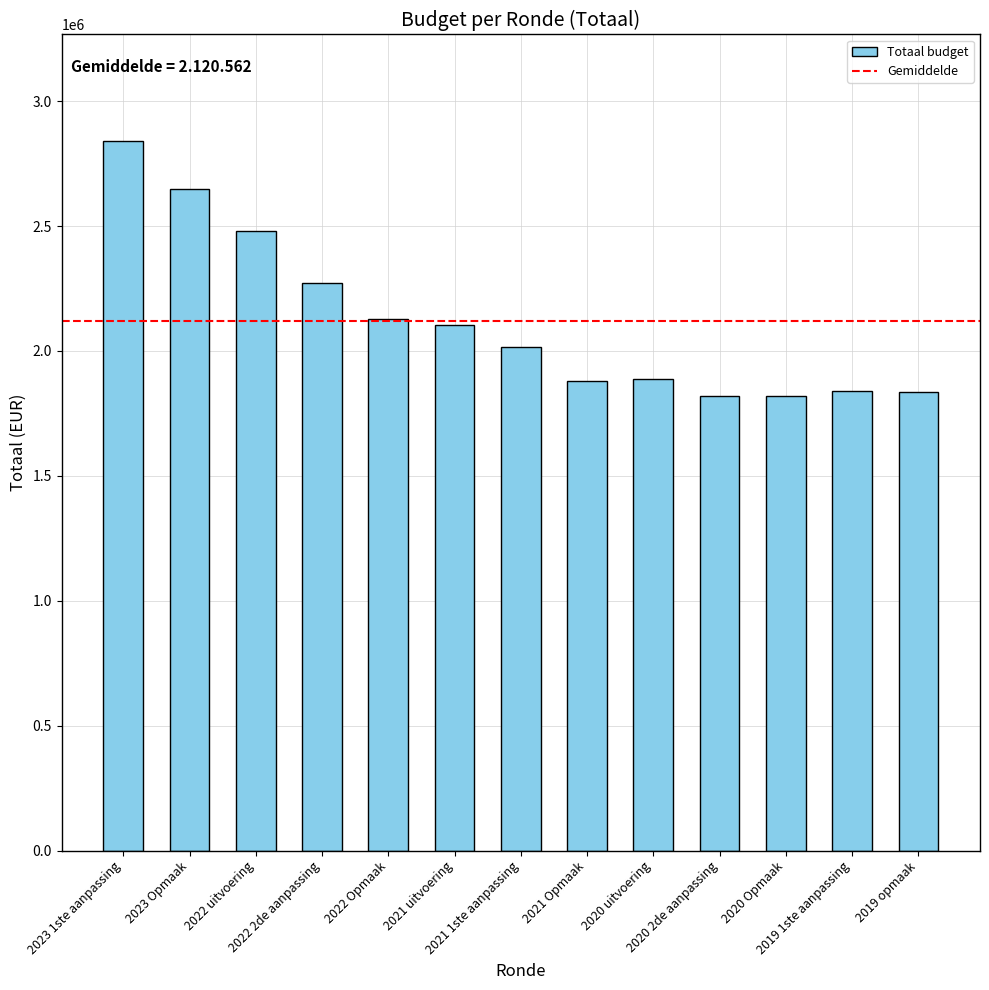

Where does the data first go above 2016024?

2023 1ste aanpassing